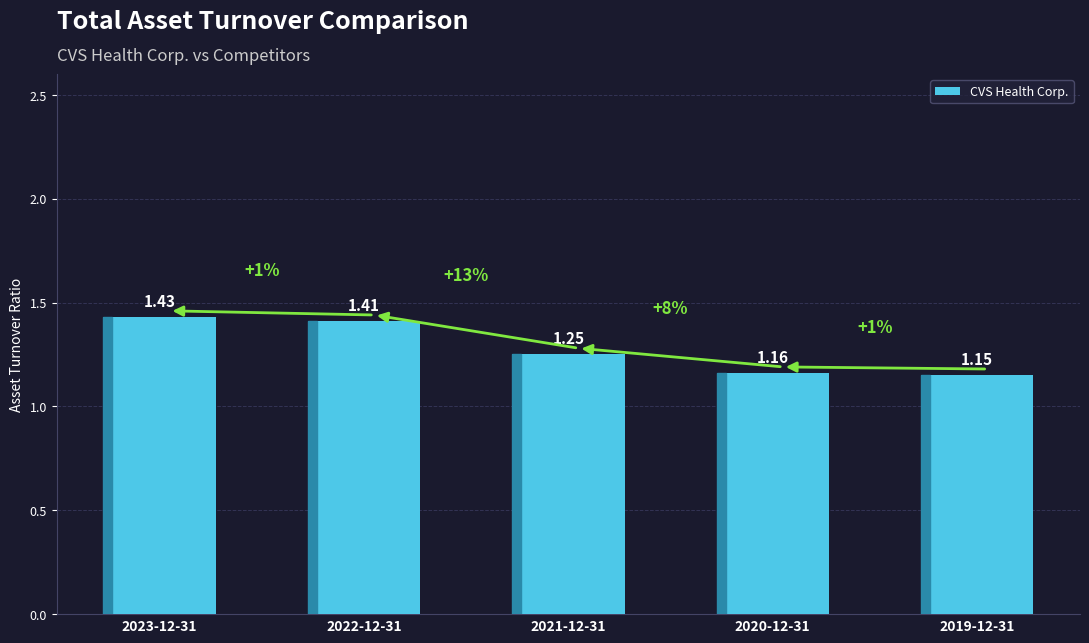

What is the sum of all values?

6.4